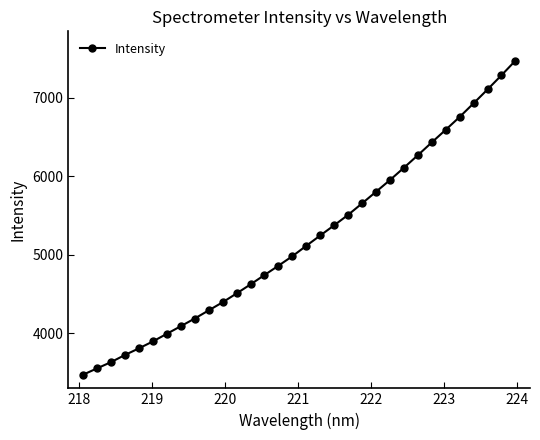

What is the sum of all values?

166426.3